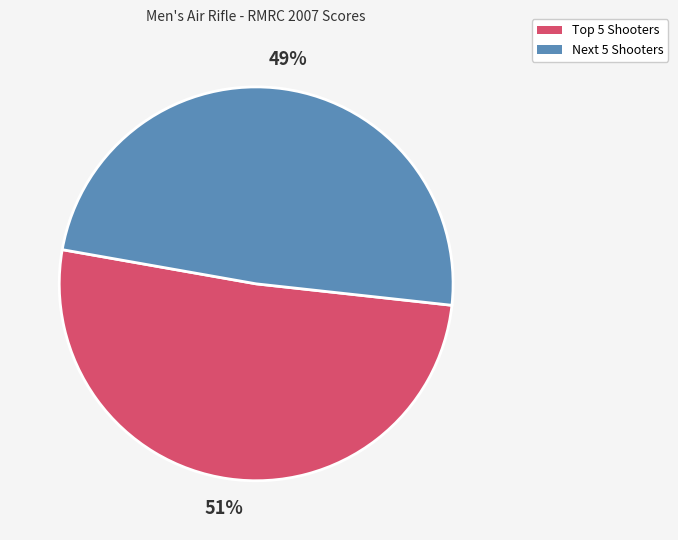

How many slices are in this pie chart?

2